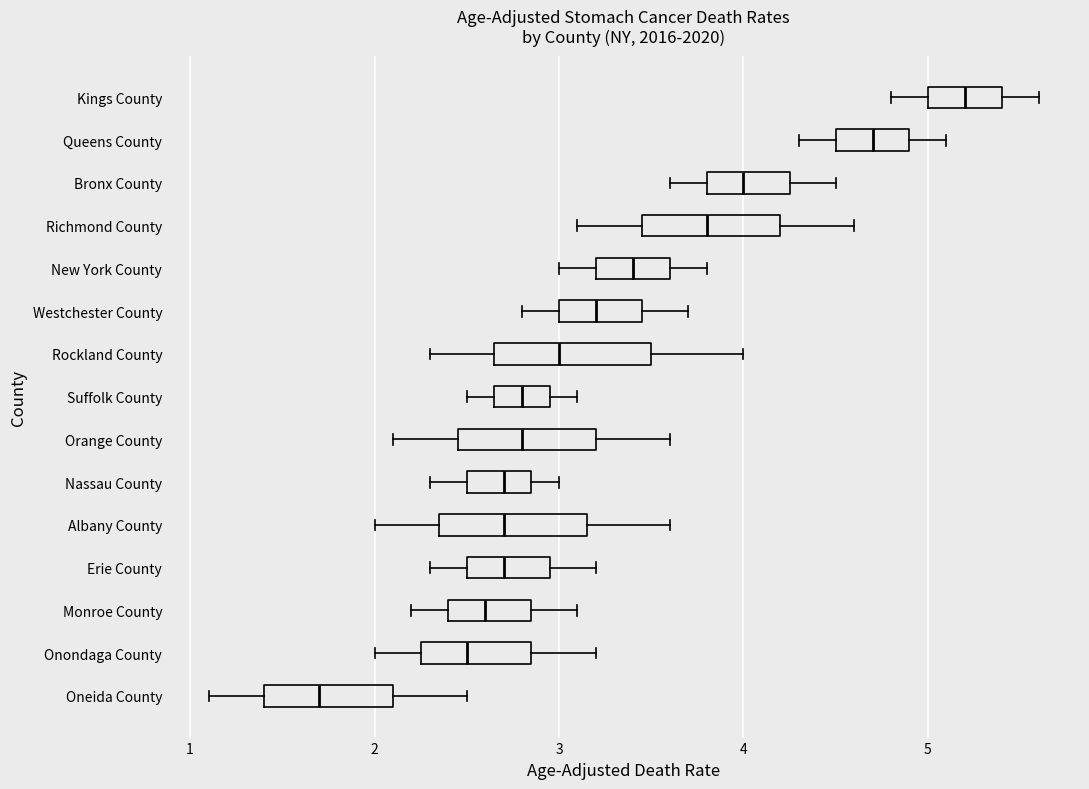

Reading bottom to top, transcribe this box plot: for each box, give where its median line is, the range the box spans, and where its two whiskers end, as read against the x-axis. The values are not printed on the chart, so give them approximately, as read against the axis.

Oneida County: median 1.7, box 1.4 to 2.1, whiskers 1.1 to 2.5
Onondaga County: median 2.5, box 2.3 to 2.9, whiskers 2.0 to 3.2
Monroe County: median 2.6, box 2.4 to 2.9, whiskers 2.2 to 3.1
Erie County: median 2.7, box 2.5 to 3.0, whiskers 2.3 to 3.2
Albany County: median 2.7, box 2.4 to 3.2, whiskers 2.0 to 3.6
Nassau County: median 2.7, box 2.5 to 2.9, whiskers 2.3 to 3.0
Orange County: median 2.8, box 2.5 to 3.2, whiskers 2.1 to 3.6
Suffolk County: median 2.8, box 2.7 to 3.0, whiskers 2.5 to 3.1
Rockland County: median 3.0, box 2.7 to 3.5, whiskers 2.3 to 4.0
Westchester County: median 3.2, box 3.0 to 3.5, whiskers 2.8 to 3.7
New York County: median 3.4, box 3.2 to 3.6, whiskers 3.0 to 3.8
Richmond County: median 3.8, box 3.5 to 4.2, whiskers 3.1 to 4.6
Bronx County: median 4.0, box 3.8 to 4.3, whiskers 3.6 to 4.5
Queens County: median 4.7, box 4.5 to 4.9, whiskers 4.3 to 5.1
Kings County: median 5.2, box 5.0 to 5.4, whiskers 4.8 to 5.6